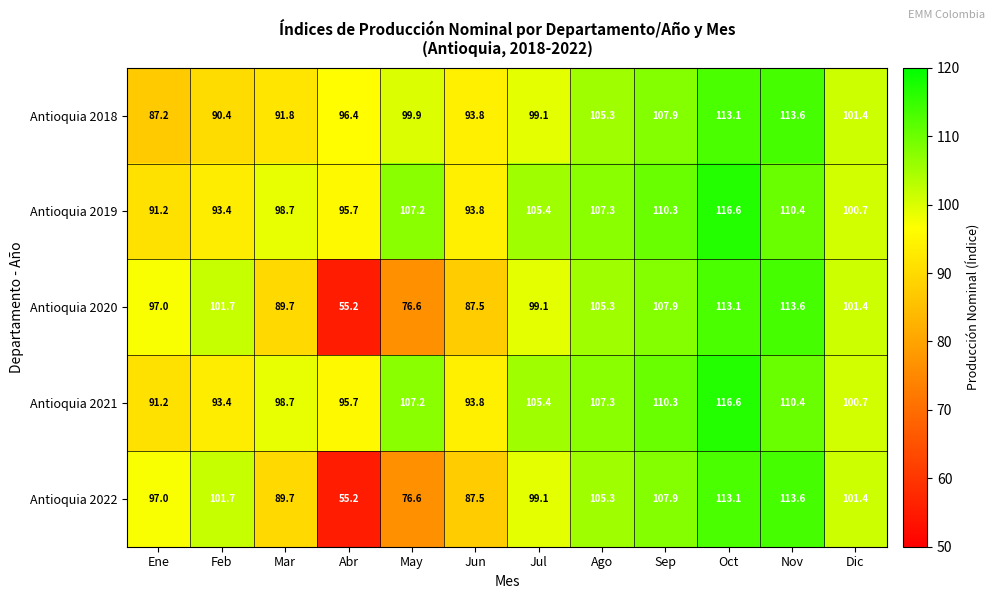

Is it true that Antioquia 2022 equals 99.1 at Jul?

True